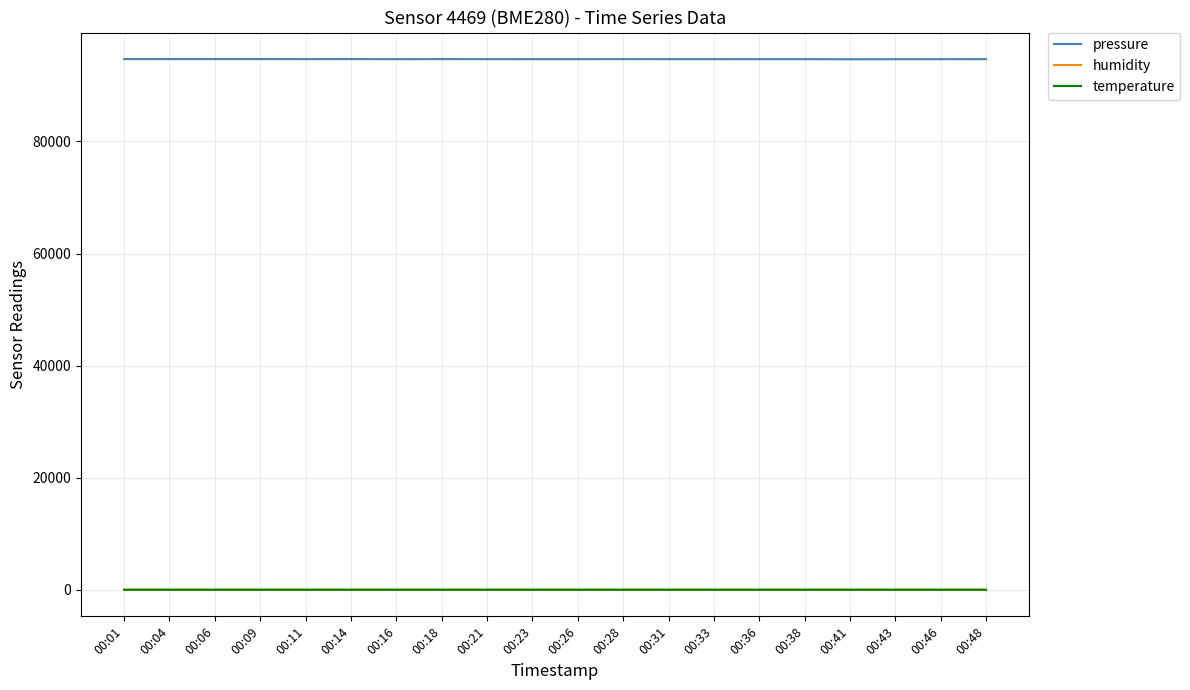

What is the greatest value displayed?

94693.1